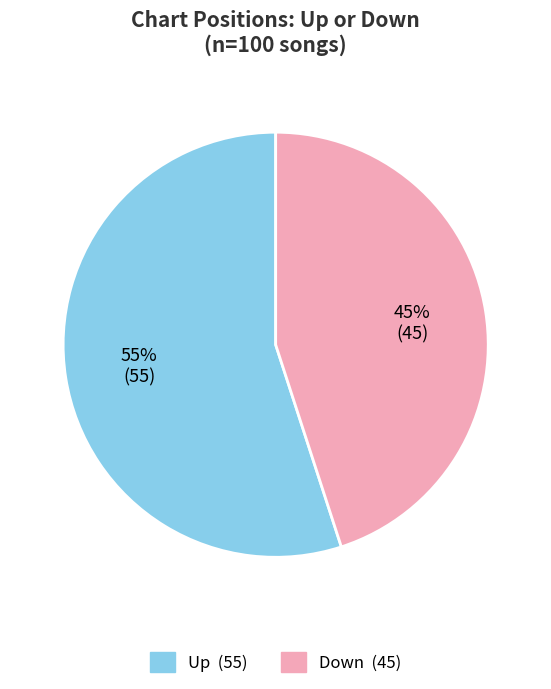

To the nearest percent, what is the difference between the largest and smallest slice percentages?

10%